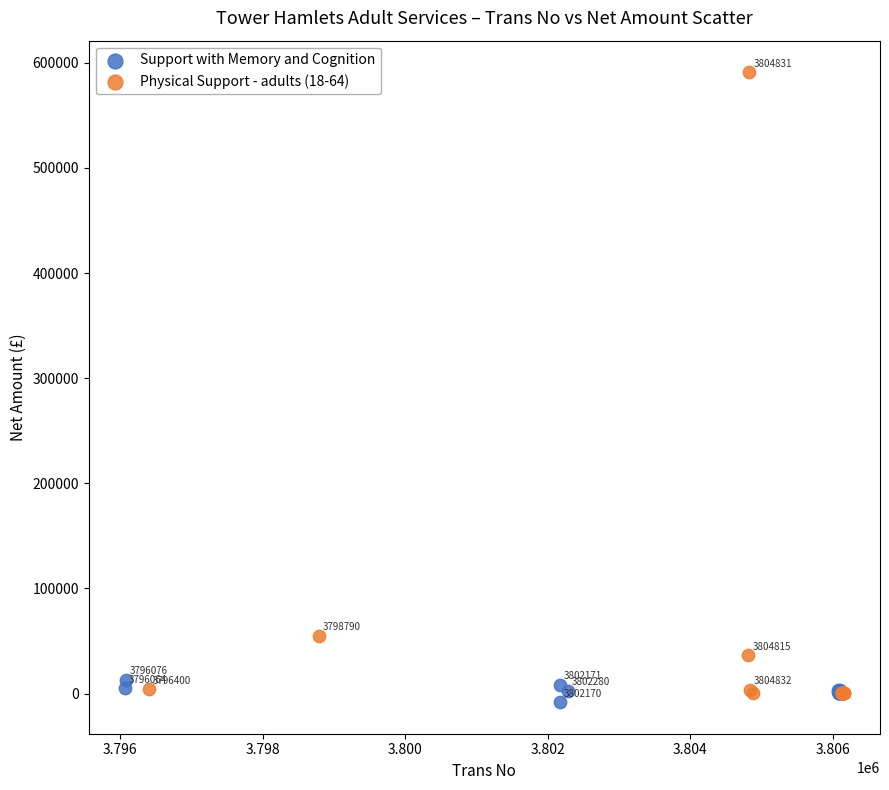

Which series reaches the maximum Y coordinate?

Physical Support - adults (18-64)